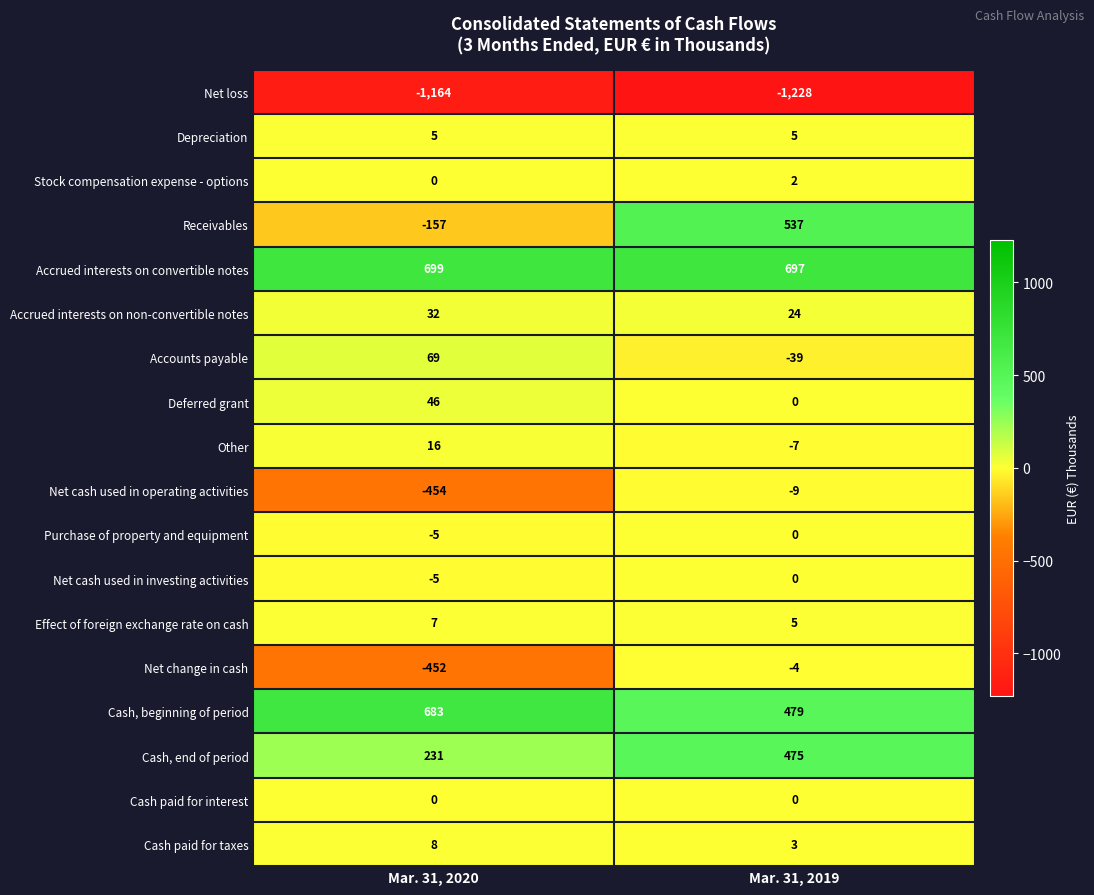

Is the value of Cash, beginning of period at Mar. 31, 2020 greater than the value of Accrued interests on non-convertible notes at Mar. 31, 2019?

Yes